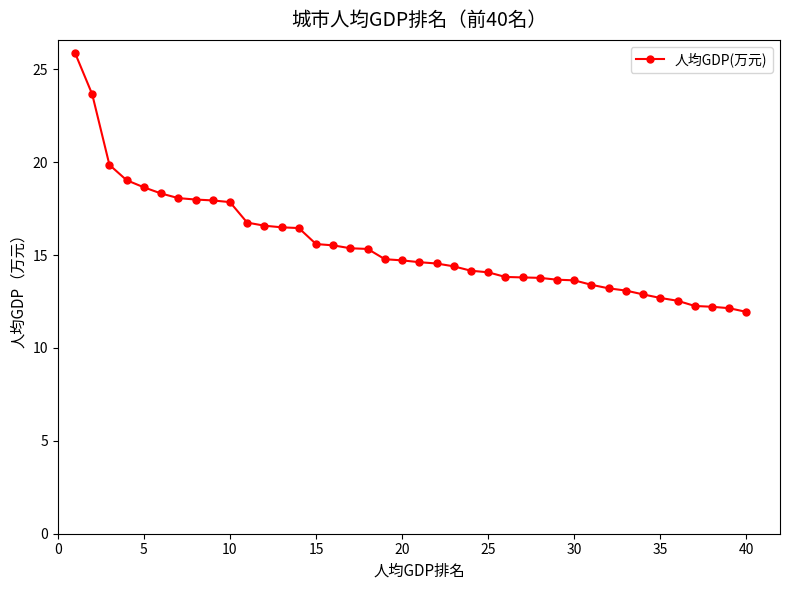

What is the value of the 19th point from the left?

14.8